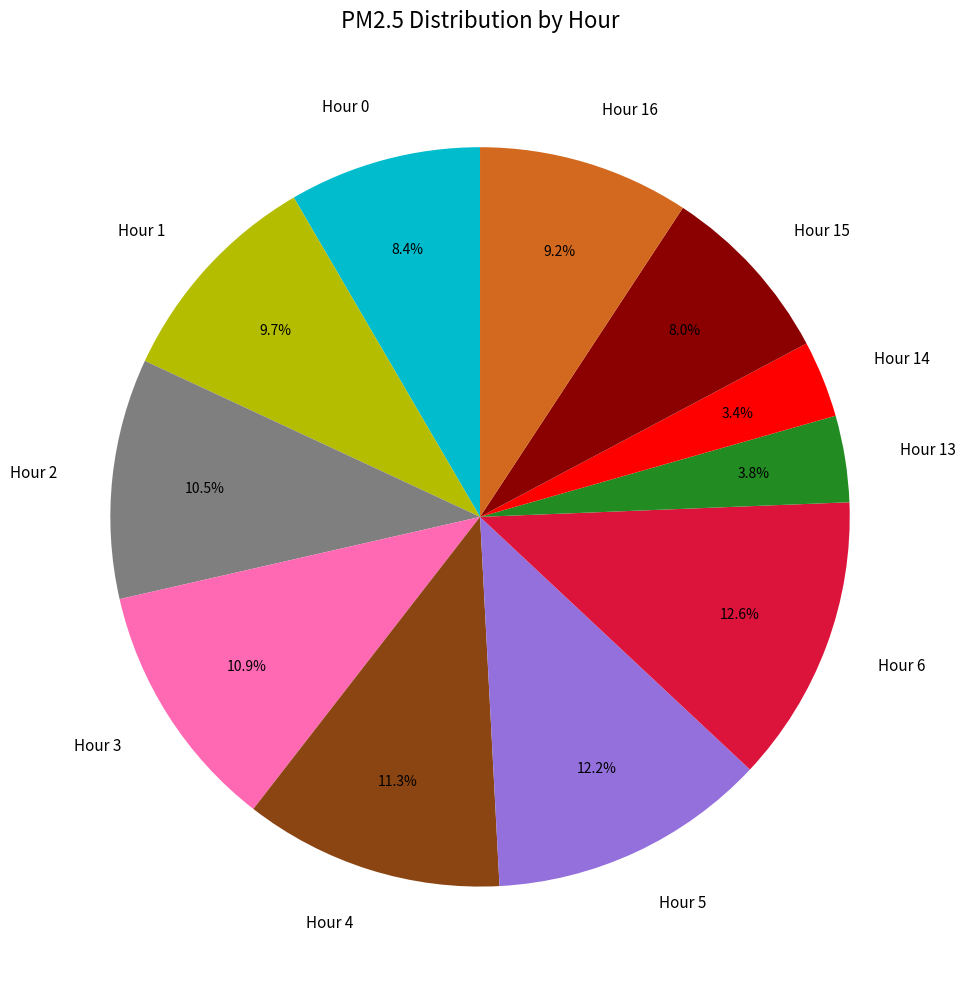

Is it true that Hour 1 is 10% of the pie?

True